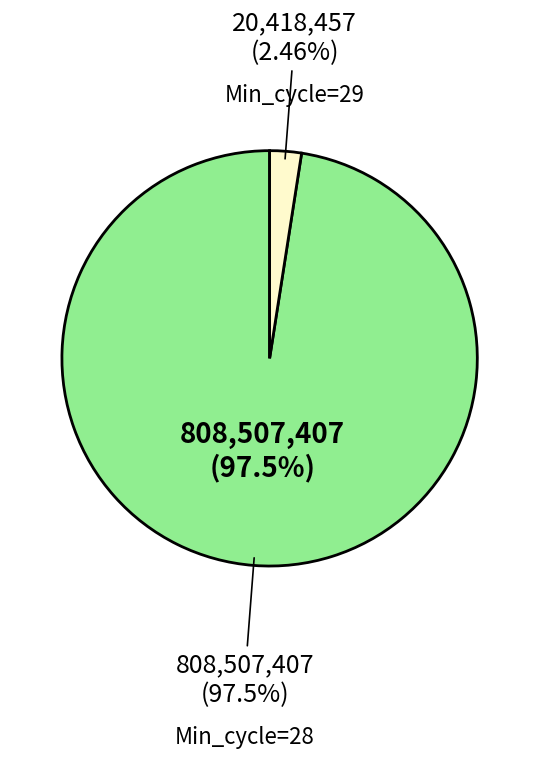

Is it true that 28 is 8% of the pie?

False